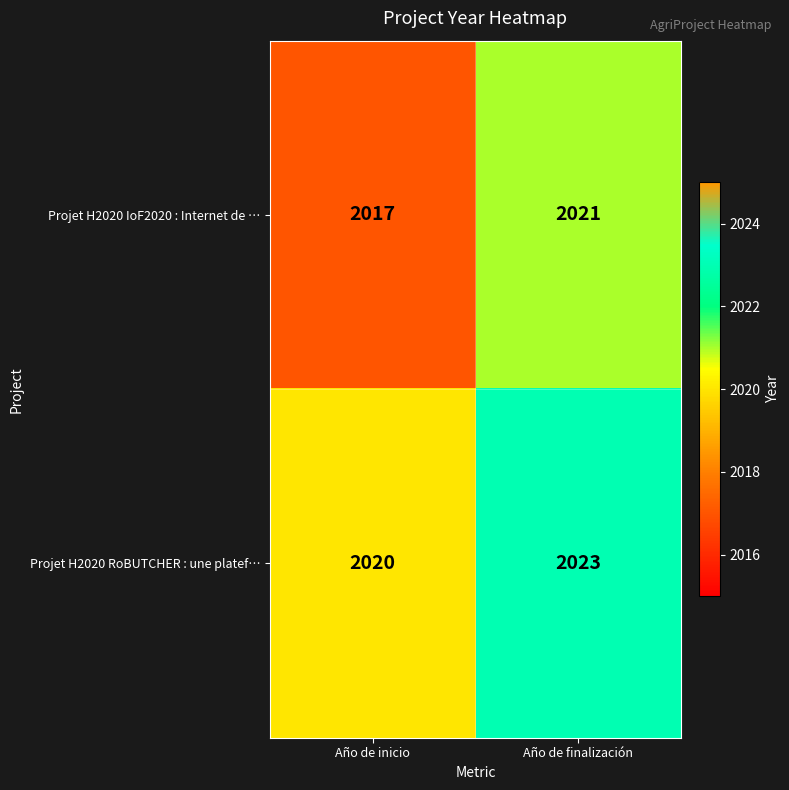

Rank the series by their maximum value, from lowest to highest.

Projet H2020 IoF2020 : Internet de …, Projet H2020 RoBUTCHER : une platef…